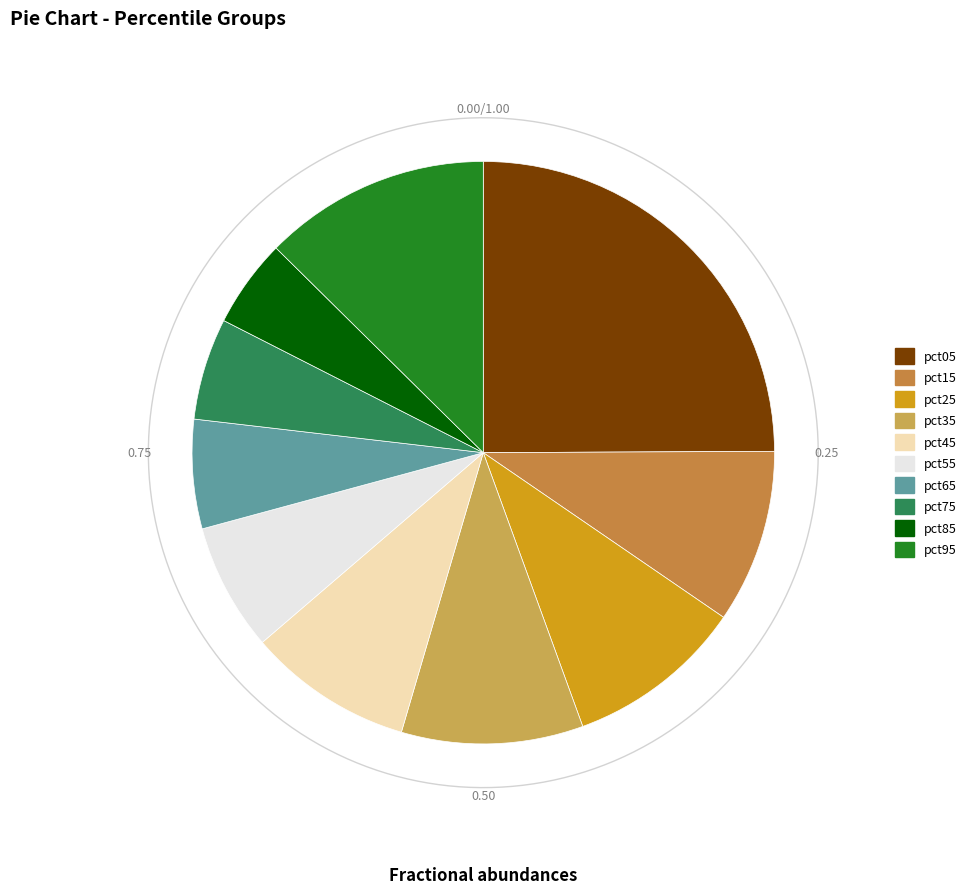

To the nearest percent, what portion does pct25 represent?

10%